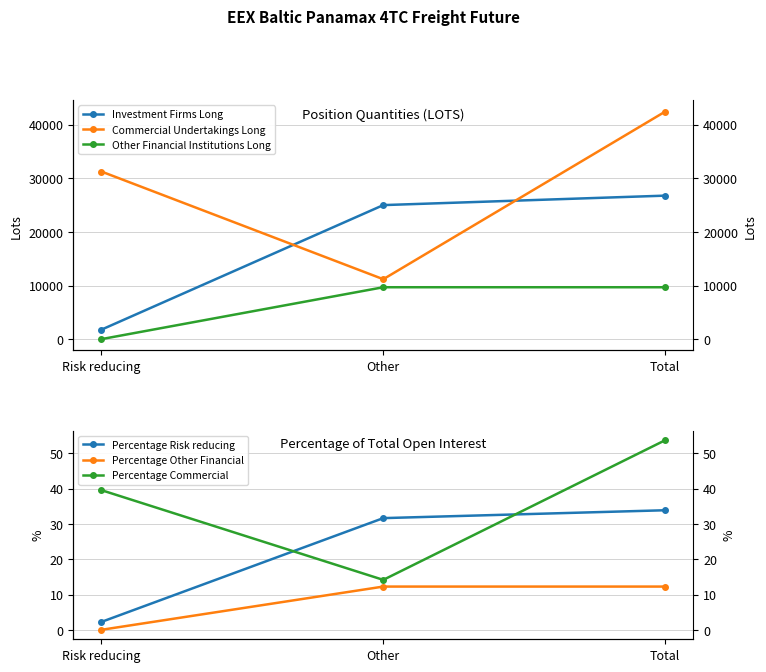

The Percentage Commercial series shows 18.5 at Other. True or false?

False